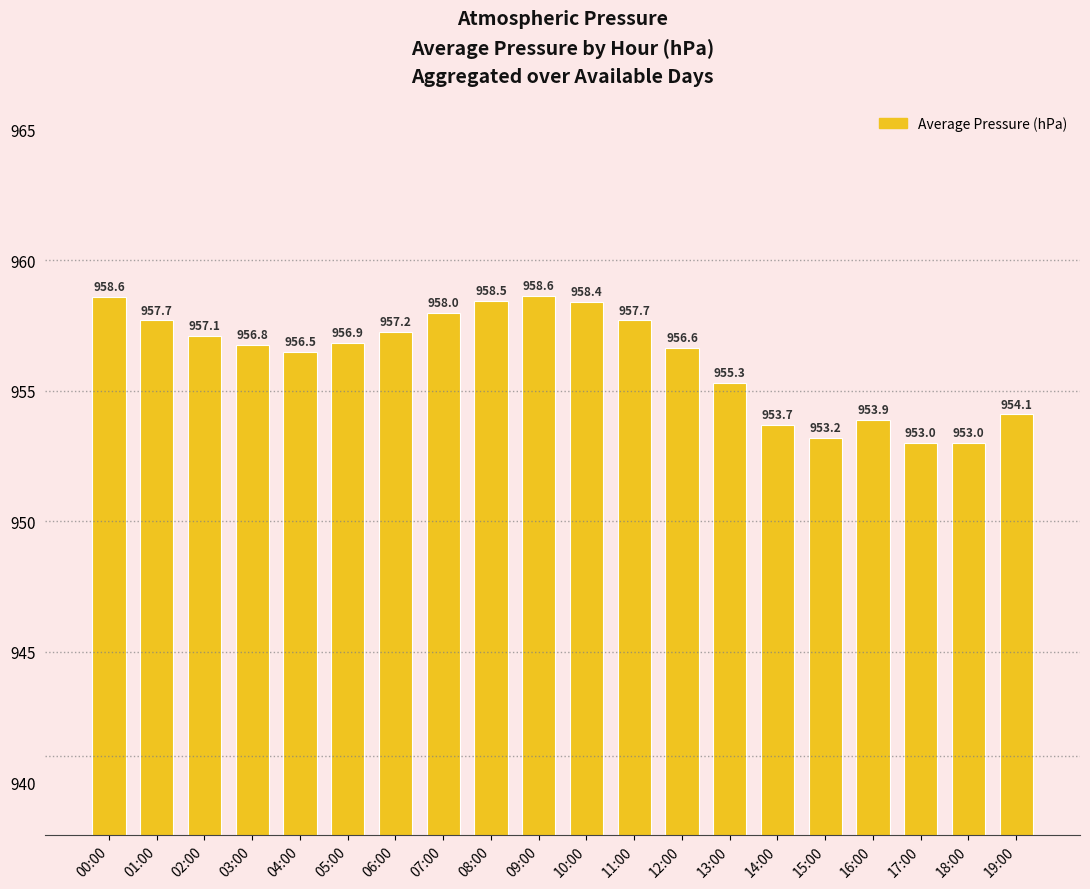

What is the label of the 5th bar from the right?

15:00